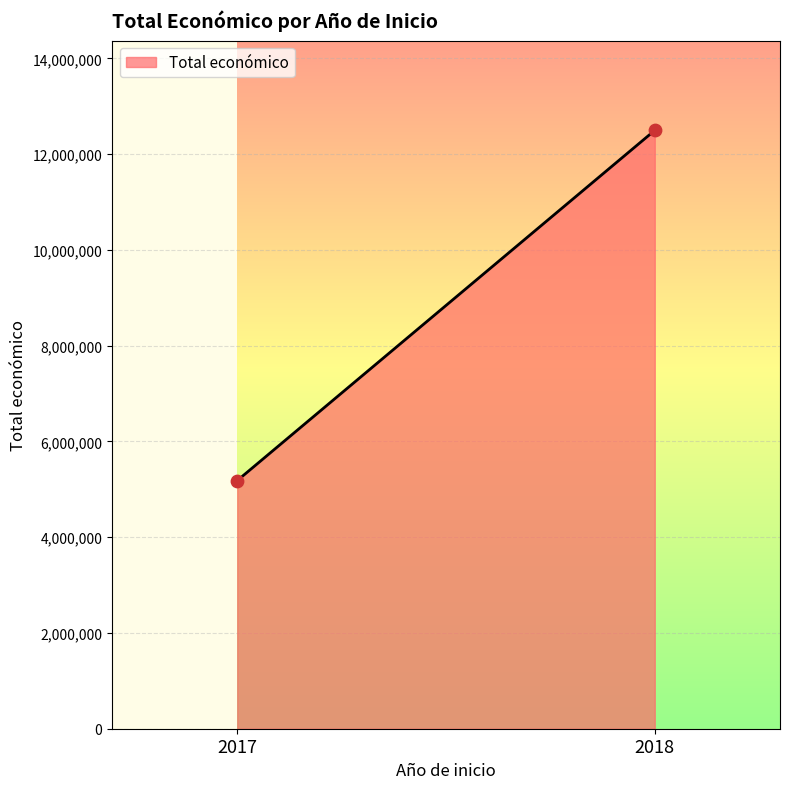

What is the range of Y values (max minus min)?

7314126